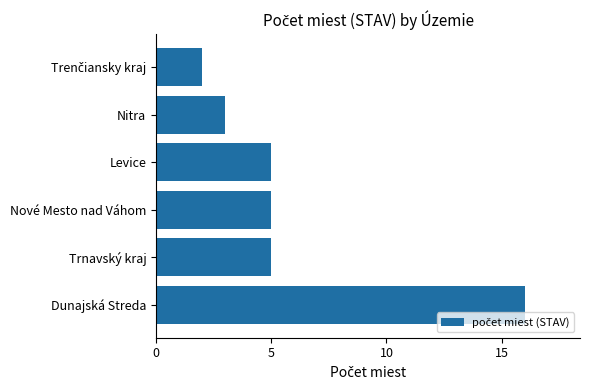

Is it true that the value at Levice is 5?

True